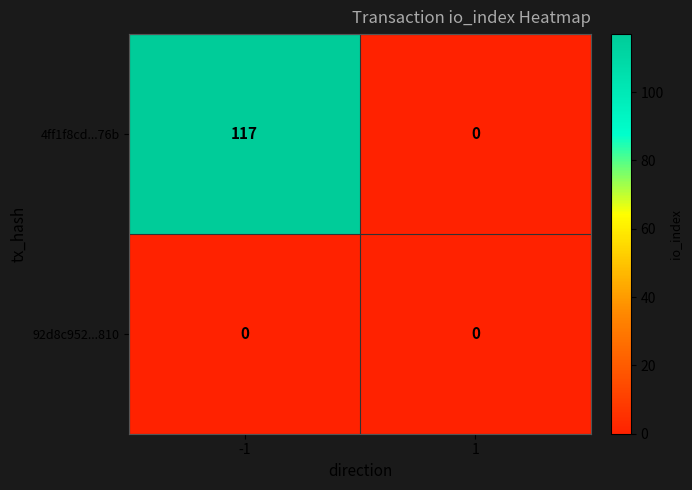

List the series in order of their peak value, lowest first.

92d8c952...810, 4ff1f8cd...76b